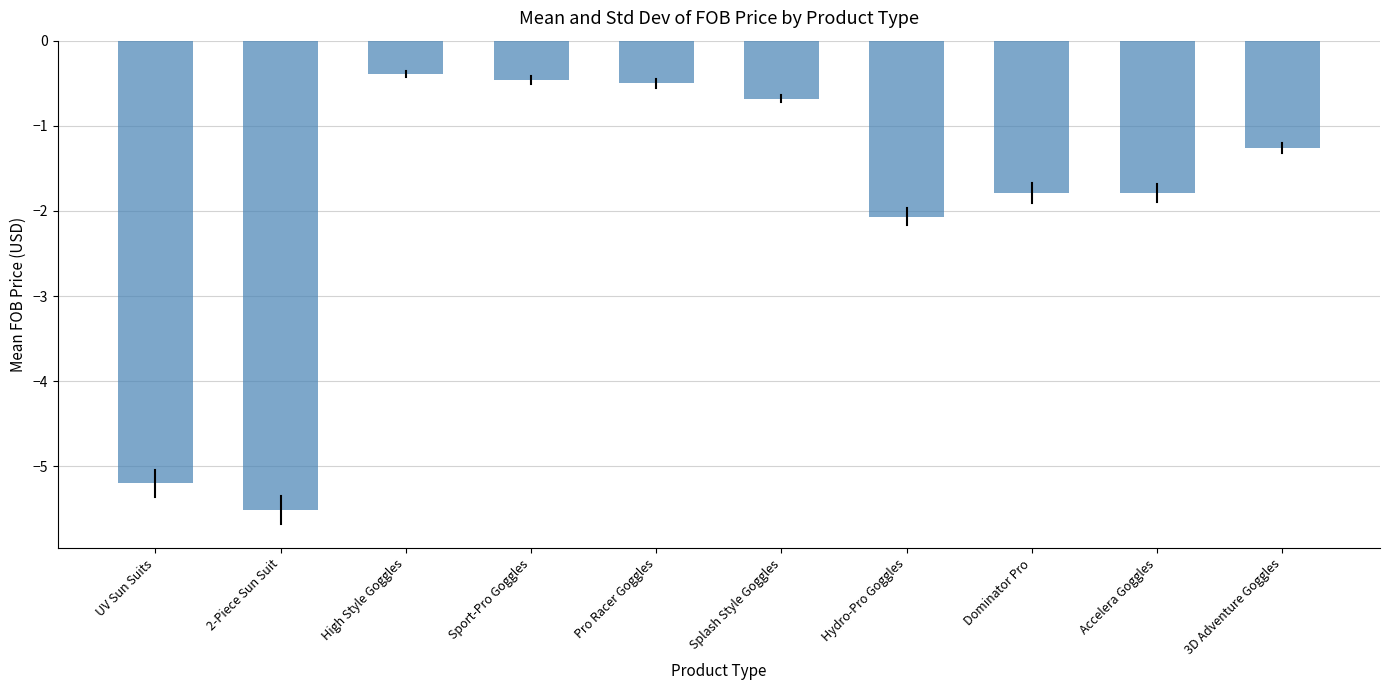

Reading left to right, transcribe all the data shown in this chart.

-5.2	-5.5	-0.4	-0.5	-0.5	-0.7	-2.1	-1.8	-1.8	-1.3